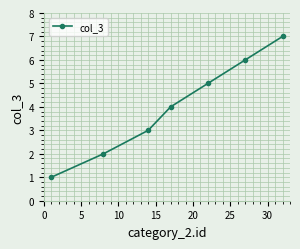

What is the maximum value shown in the chart?

7